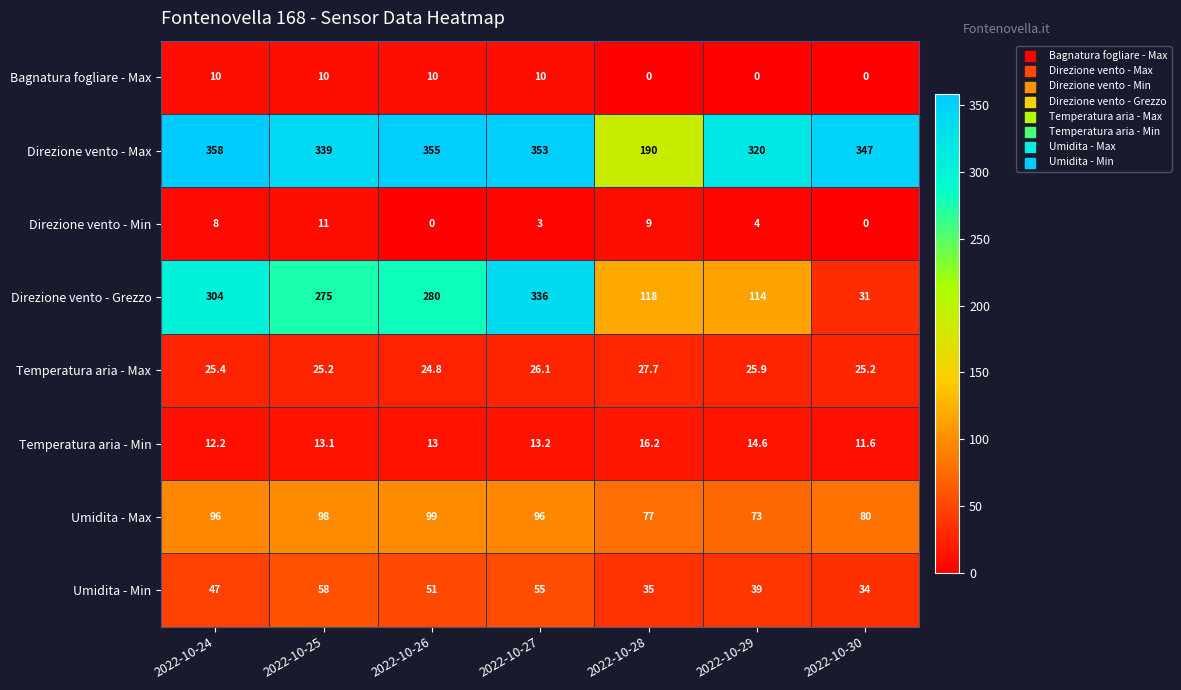

True or false: Temperatura aria - Max has a value of 45.4 at 2022-10-24.

False